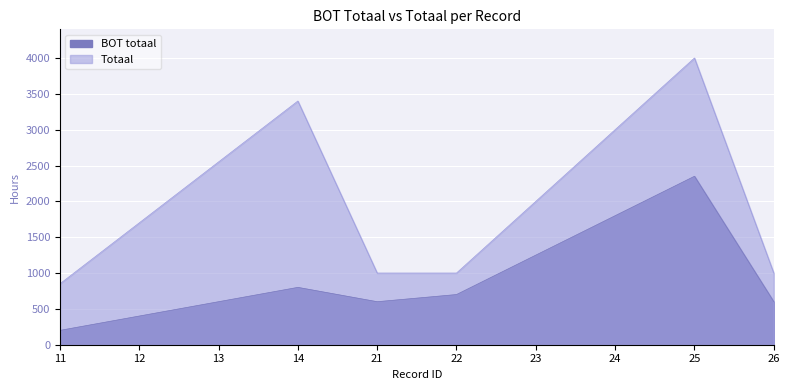

Reading left to right, list all the values displayed in this chart.

BOT totaal: 11=200	12=400	13=600	14=800	21=600	22=700	23=1250	24=1800	25=2350	26=600
Totaal: 11=850	12=1700	13=2550	14=3400	21=1000	22=1000	23=2000	24=3000	25=4000	26=1000